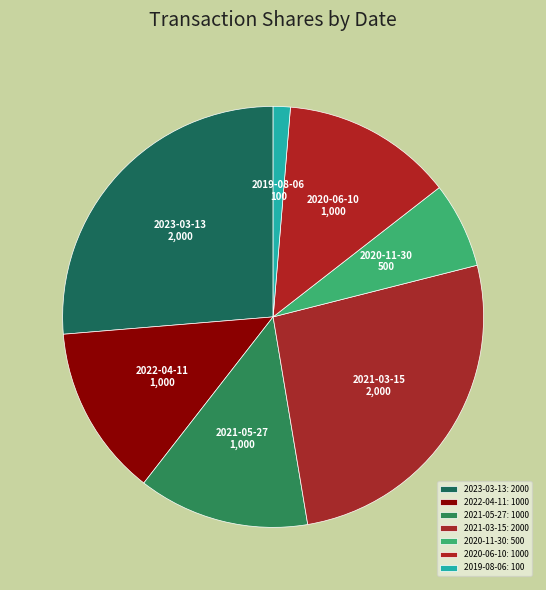

Count the number of slices in the pie.

7